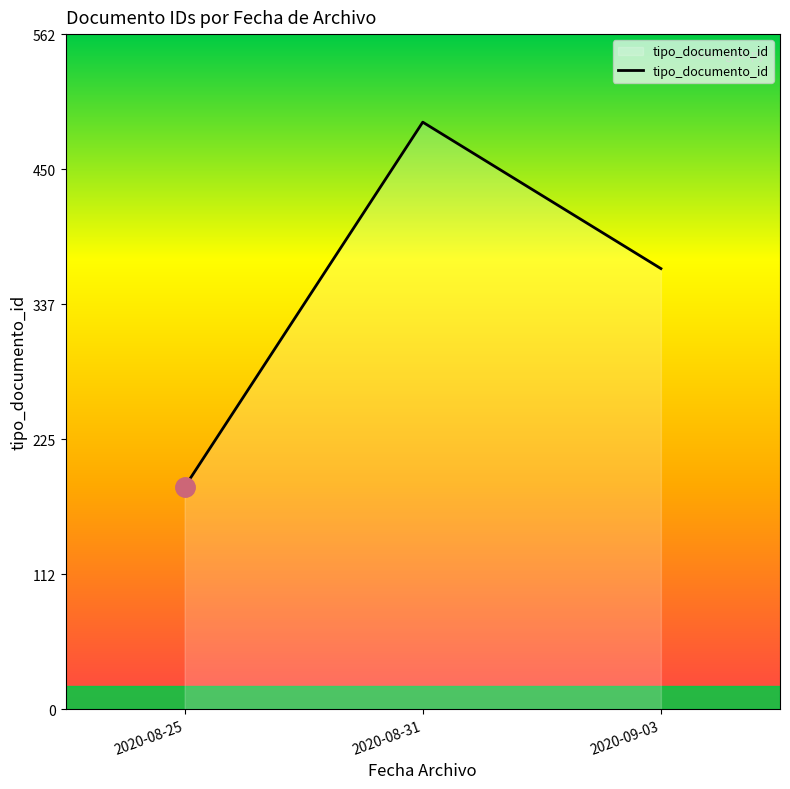

Is it true that the value at 2020-08-31 is 489?

True